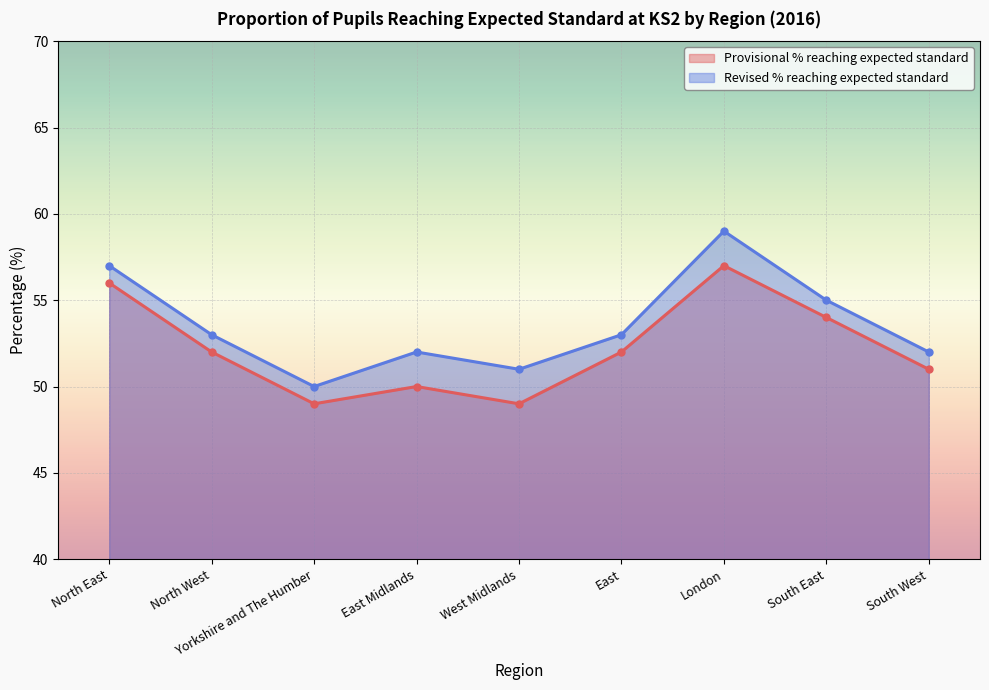

Reading left to right, what are all the values shown in this chart?

Provisional % reaching expected standard: North East=56	North West=52	Yorkshire and The Humber=49	East Midlands=50	West Midlands=49	East=52	London=57	South East=54	South West=51
Revised % reaching expected standard: North East=57	North West=53	Yorkshire and The Humber=50	East Midlands=52	West Midlands=51	East=53	London=59	South East=55	South West=52